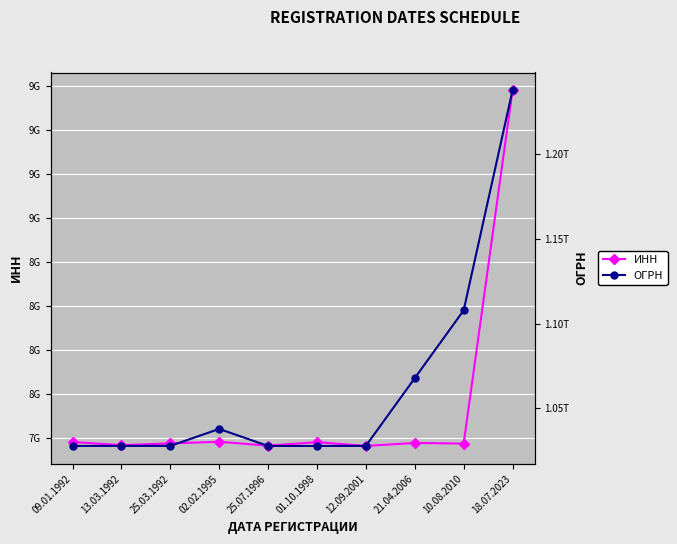

What is the label of the 1st point from the left?

09.01.1992